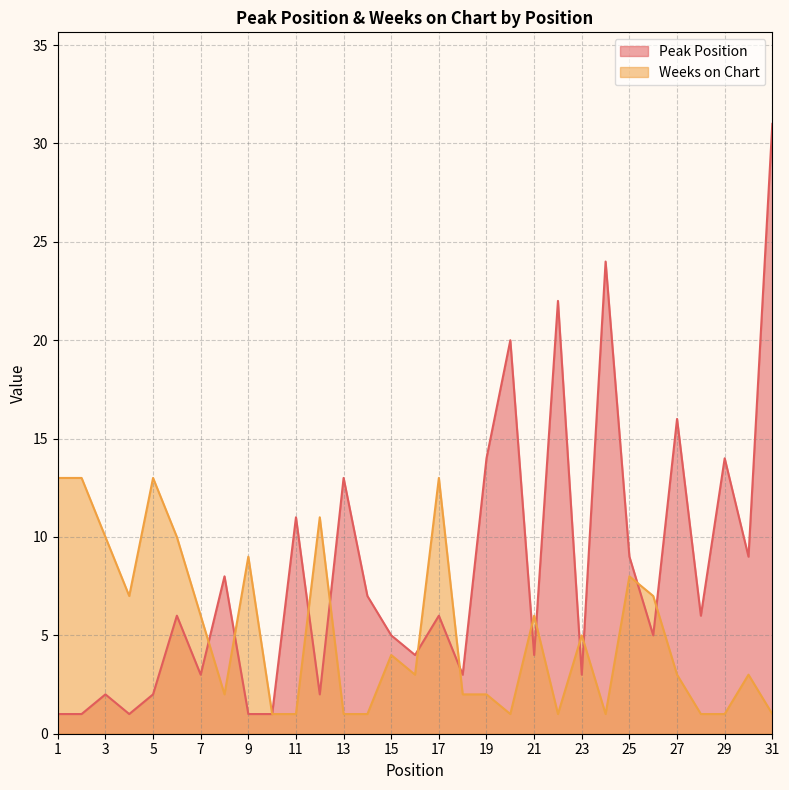

Does the chart have visible grid lines?

Yes